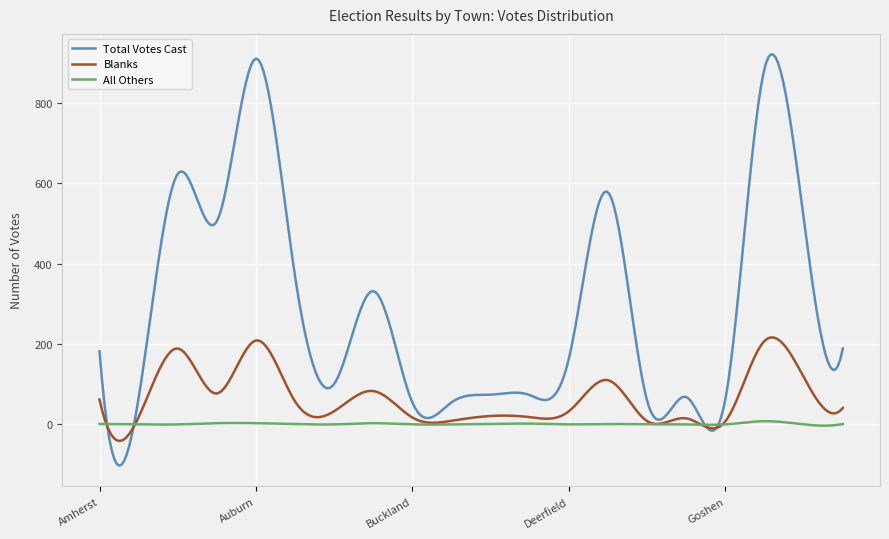

Which series has the largest total across all categories?

Total Votes Cast